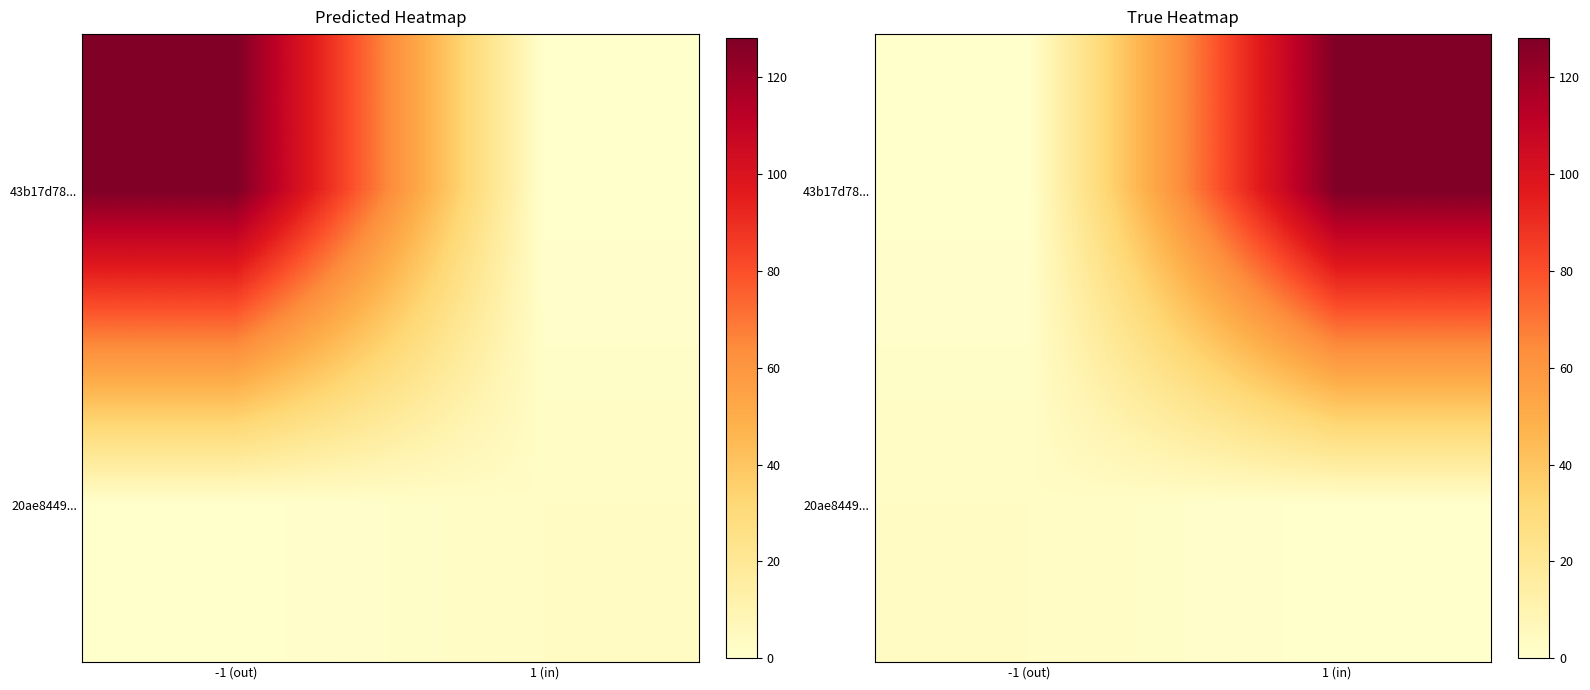

How many values in the 20ae8449... series are below 3?

1